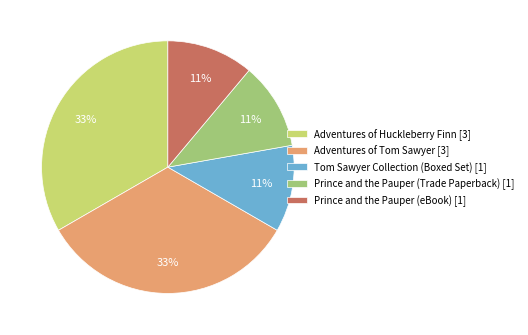

Is there any slice that represents more than half of the pie?

No